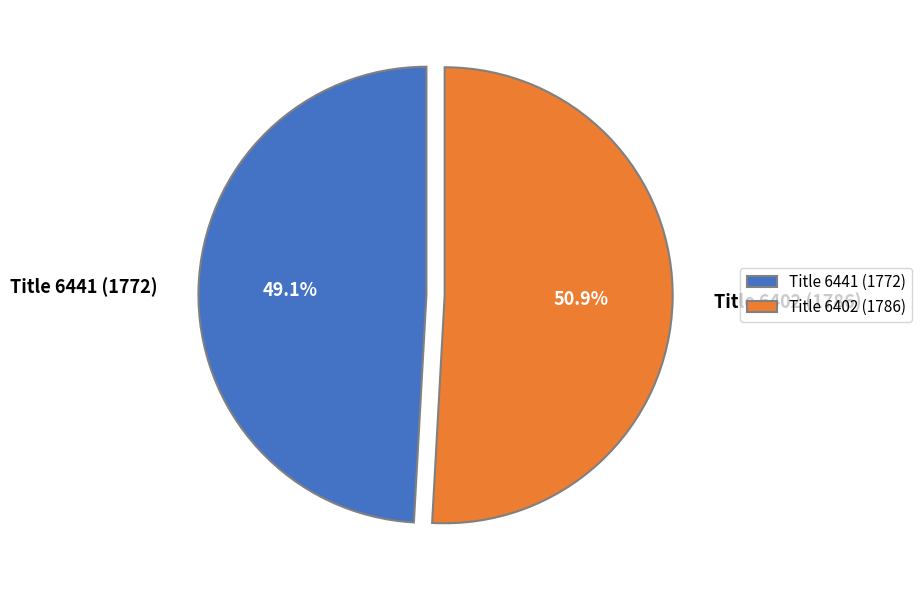

Is there any slice that represents more than half of the pie?

Yes